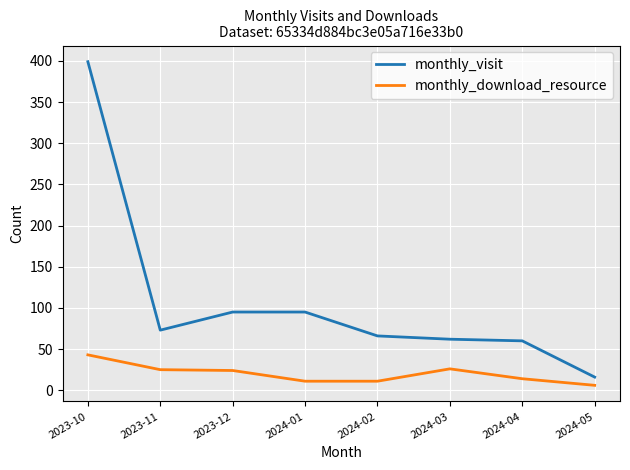

What is the maximum value for monthly_visit?

399